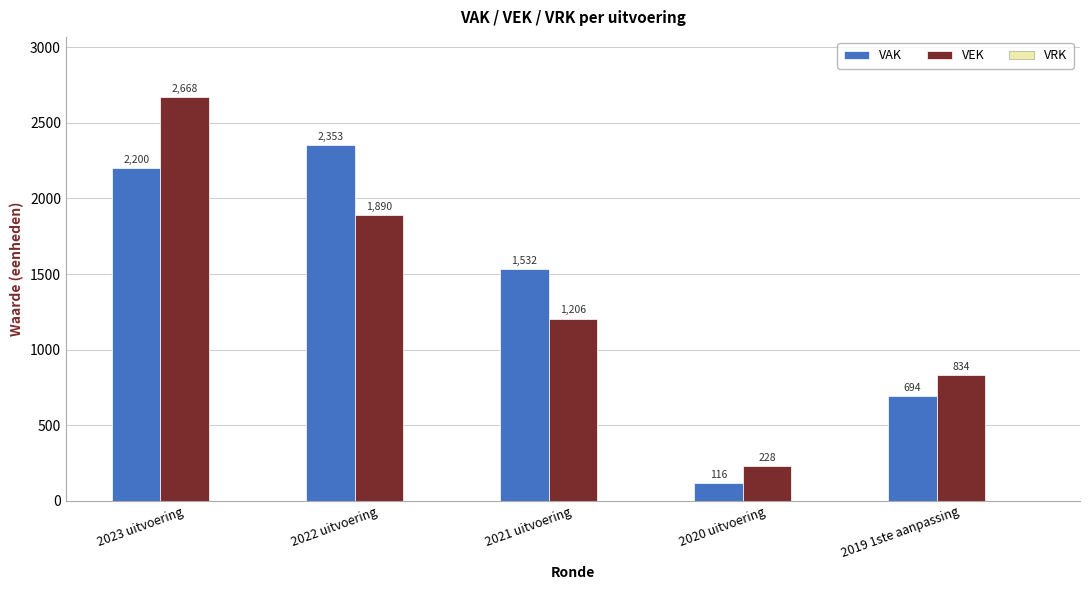

At which label does VEK first exceed 1206?

2023 uitvoering